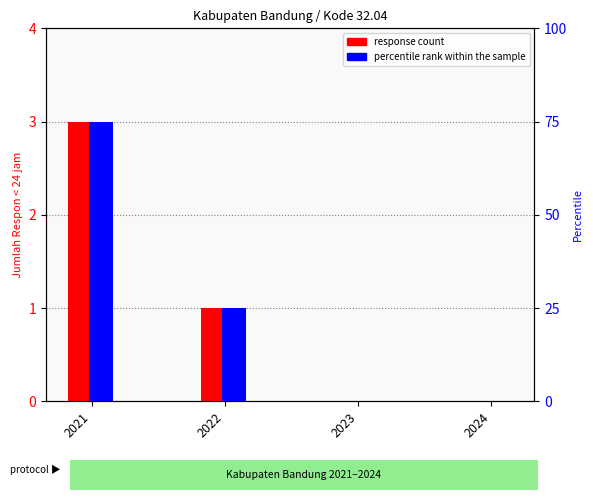

What is the difference between the highest and lowest values at 2022?

24